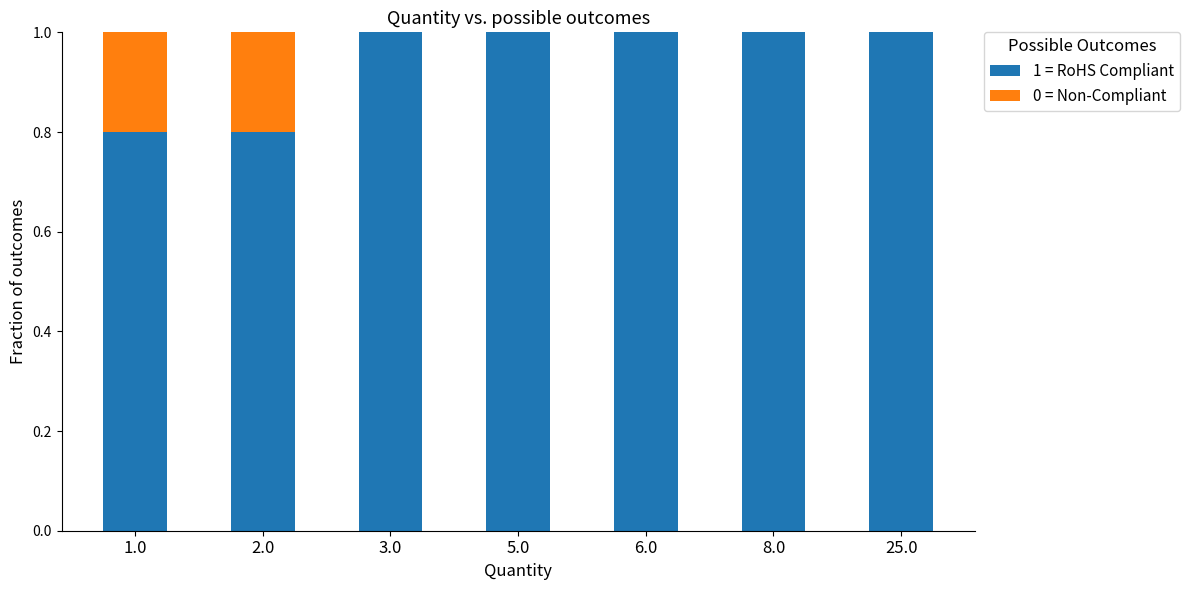

Is it true that 1 = RoHS Compliant equals 1.2 at 1.0?

False